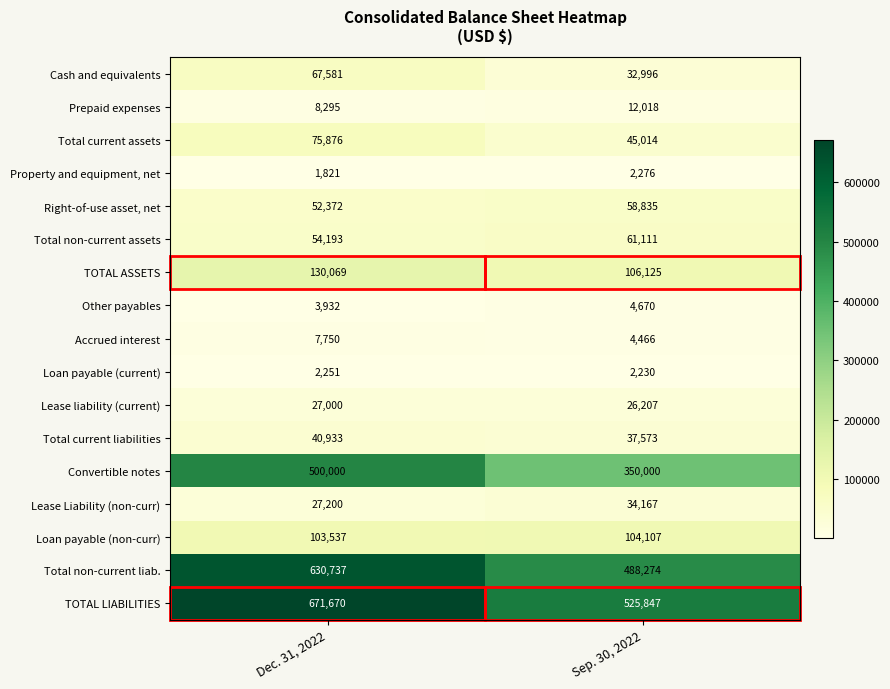

What is the average value of the TOTAL ASSETS series?

118097